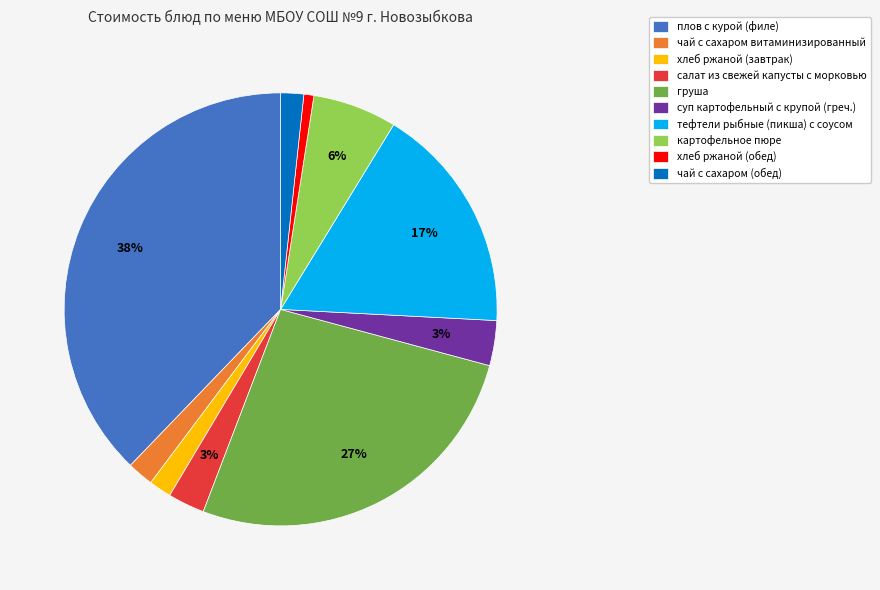

To the nearest percent, what is the difference between the largest and smallest slice percentages?

37%